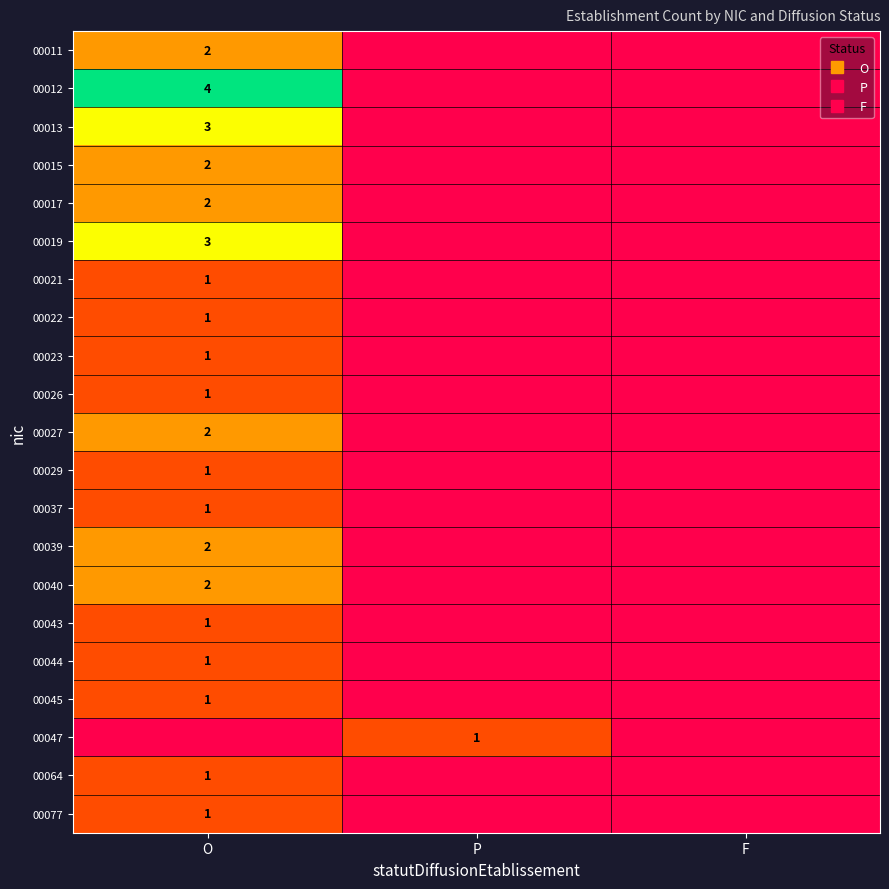

Rank the categories by 00029 value from highest to lowest.

O, P, F